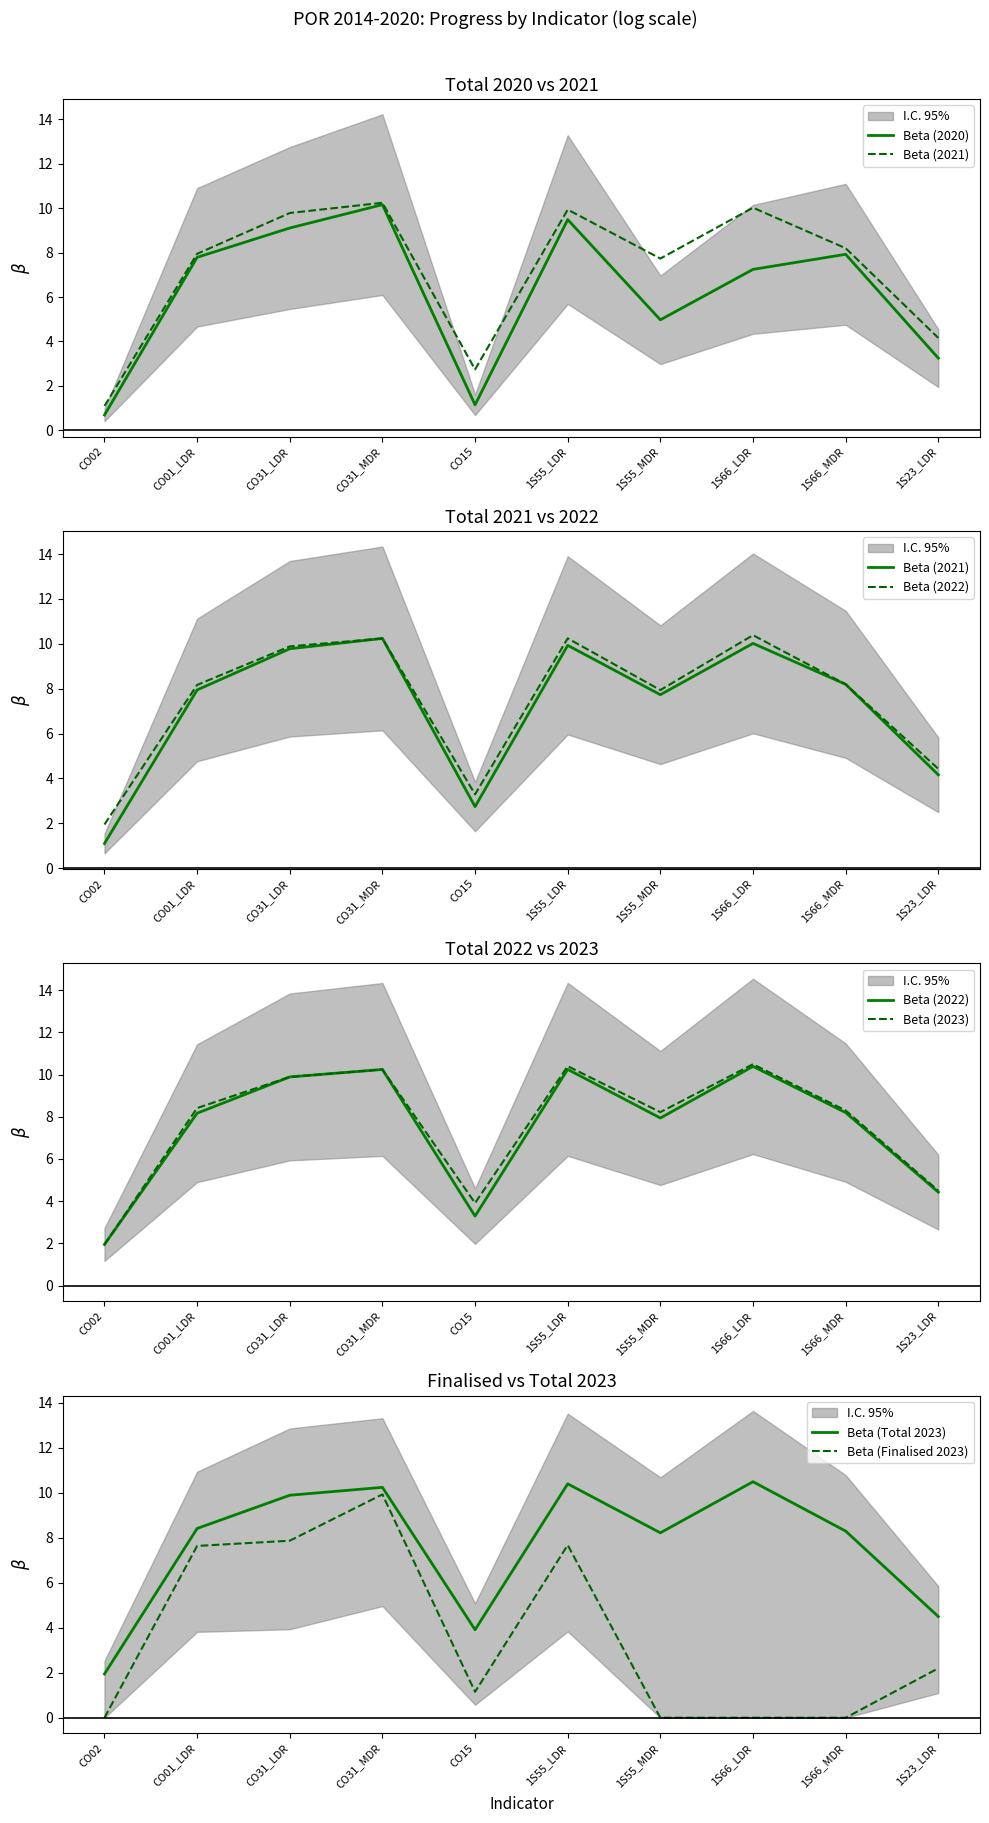

Between CO31_LDR and 1S66_MDR, which series saw the biggest shift?

Beta (Finalised 2023)